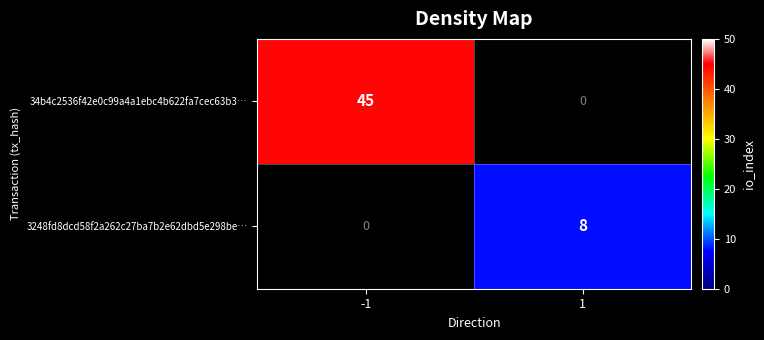

True or false: 3248fd8dcd58f2a262c27ba7b2e62dbd5e298be… has a value of 8 at 1.

True